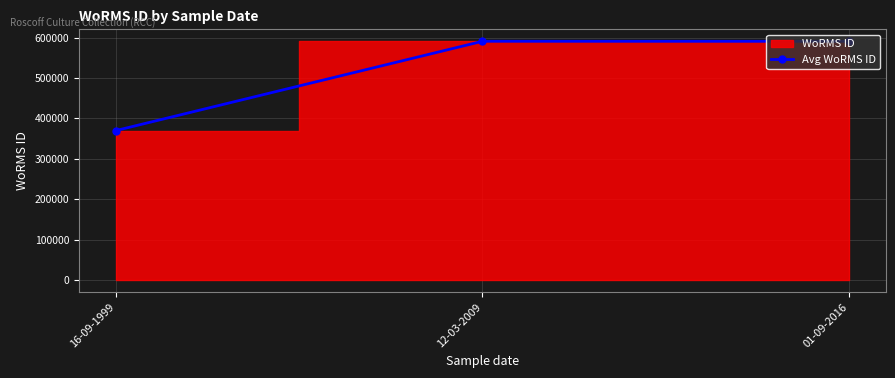

What is the average value?

517199